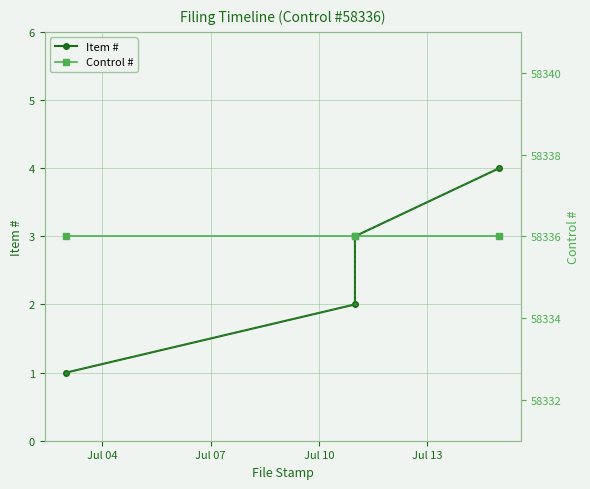

At Jul 04, list the series in order from largest to smallest.

Control #, Item #